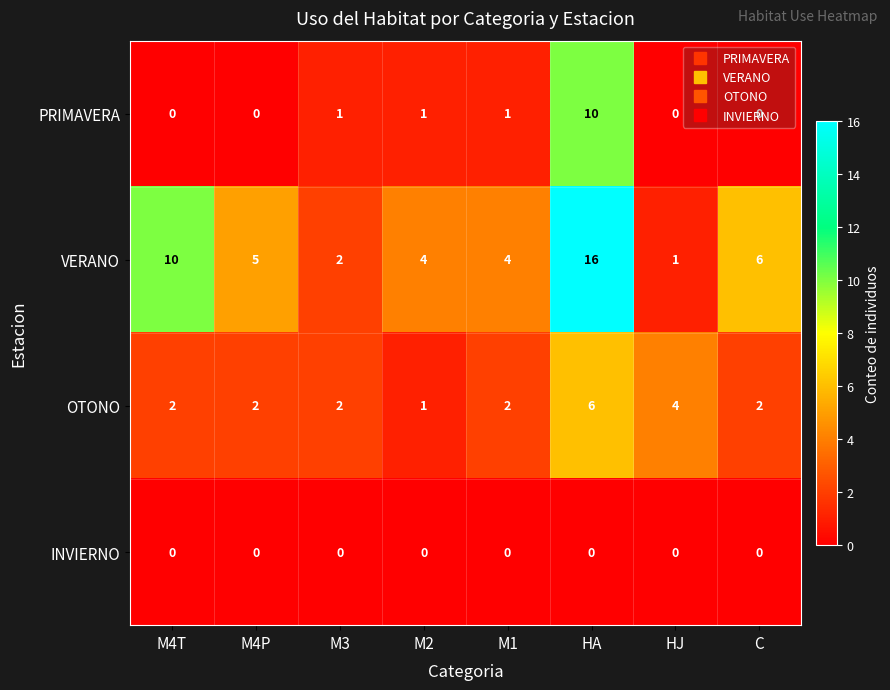

What is the sum of the VERANO values at M4T and M1?

14